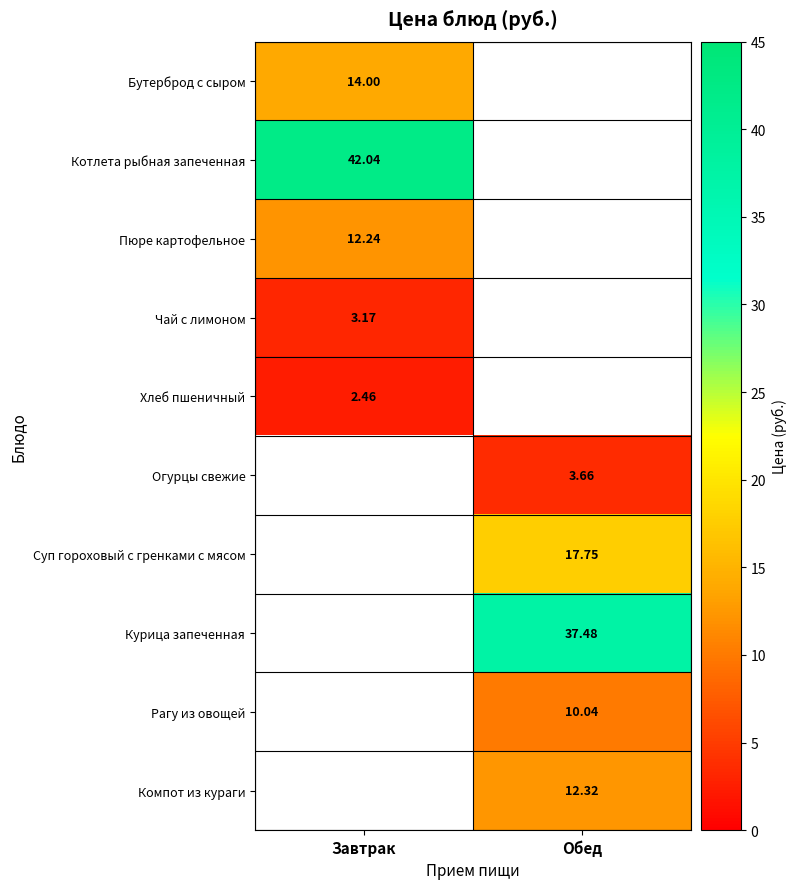

Which series has the widest spread of values?

Бутерброд с сыром